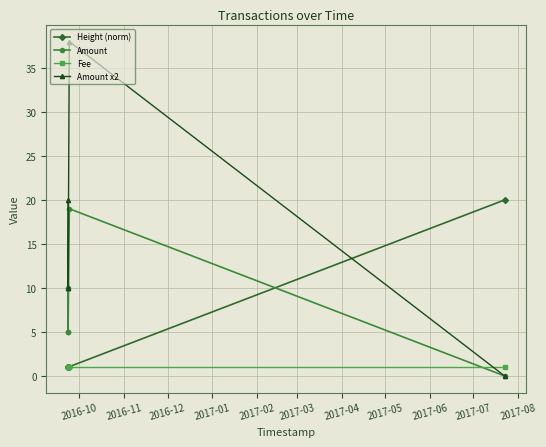

Count the number of categories in the chart.

5